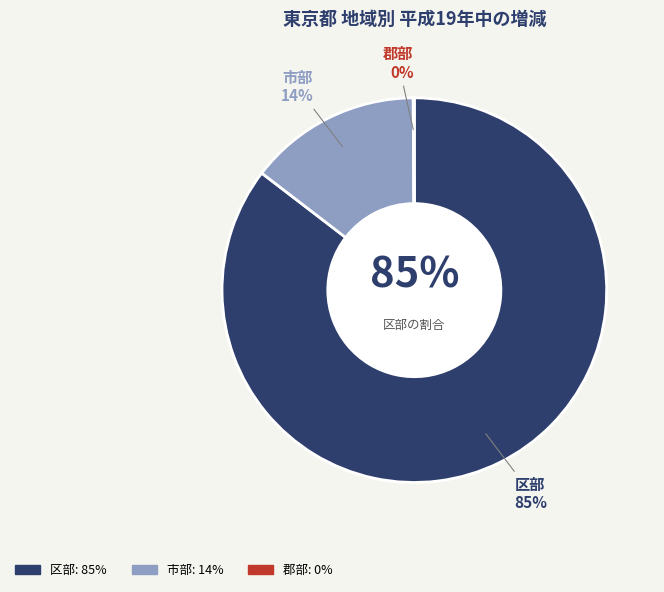

Which category accounts for the majority?

区部